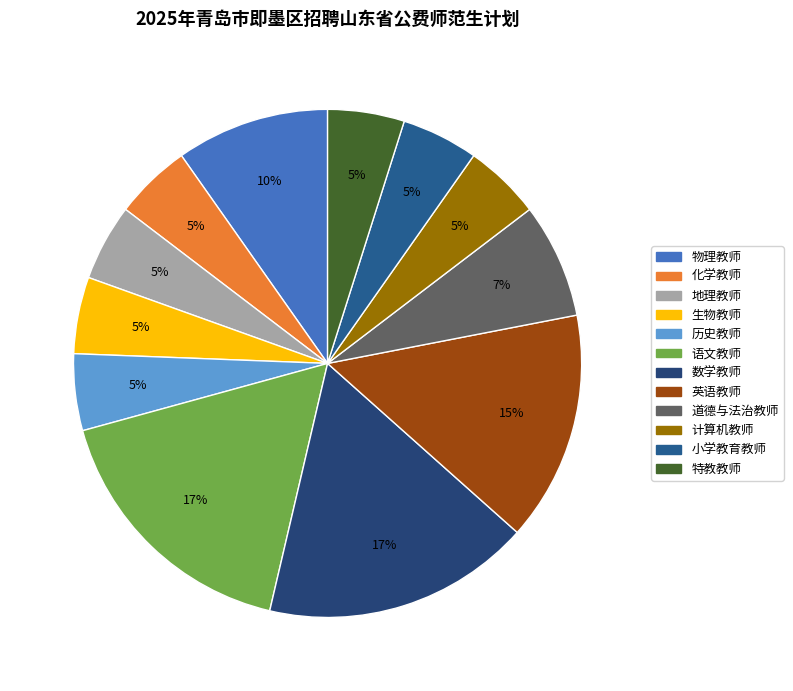

Approximately how many times larger is the value at 历史教师 compared to 小学教育教师?

1.0